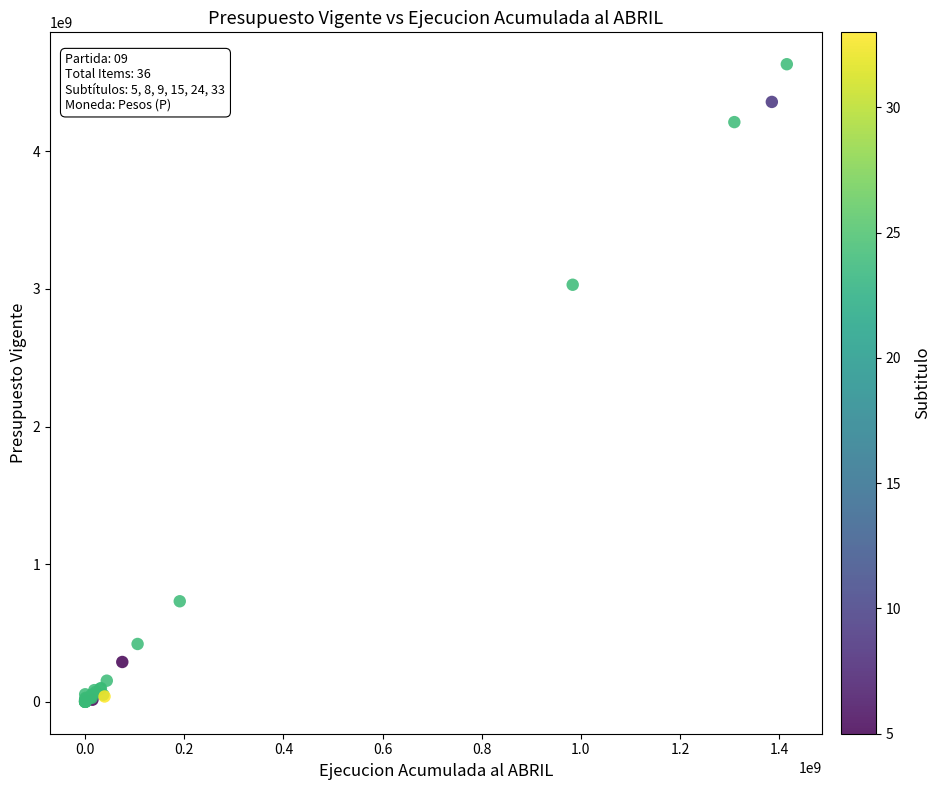

What Y value in the scatter plot is closest to 2316149126?

3030038822